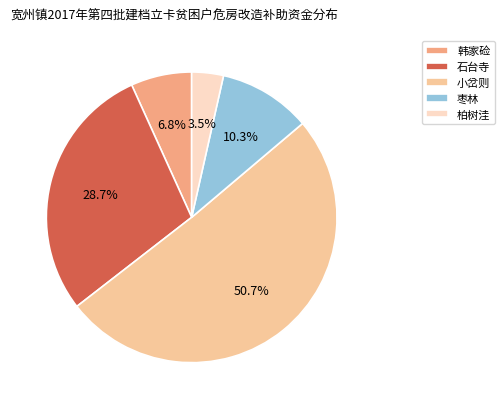

What percentage is NOT represented by 小岔则?

49.3%